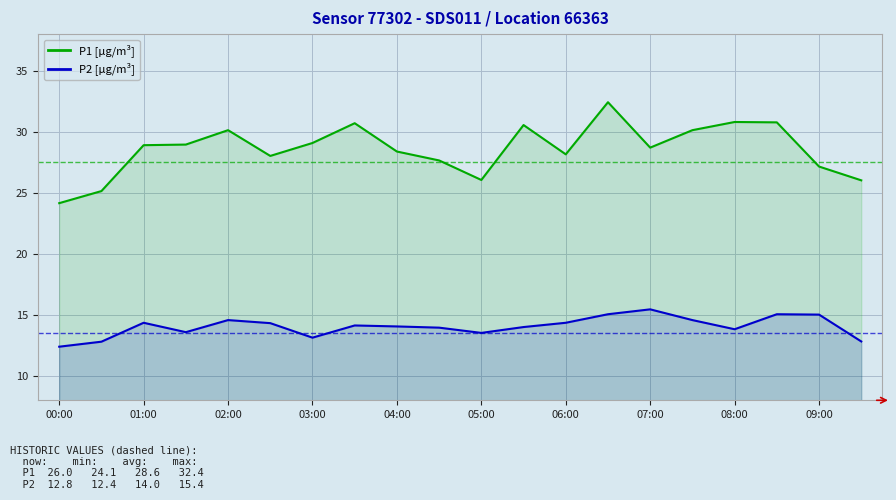

In P2 [µg/m³], how many points are lower than both neighbors (excluding endpoints)?

4